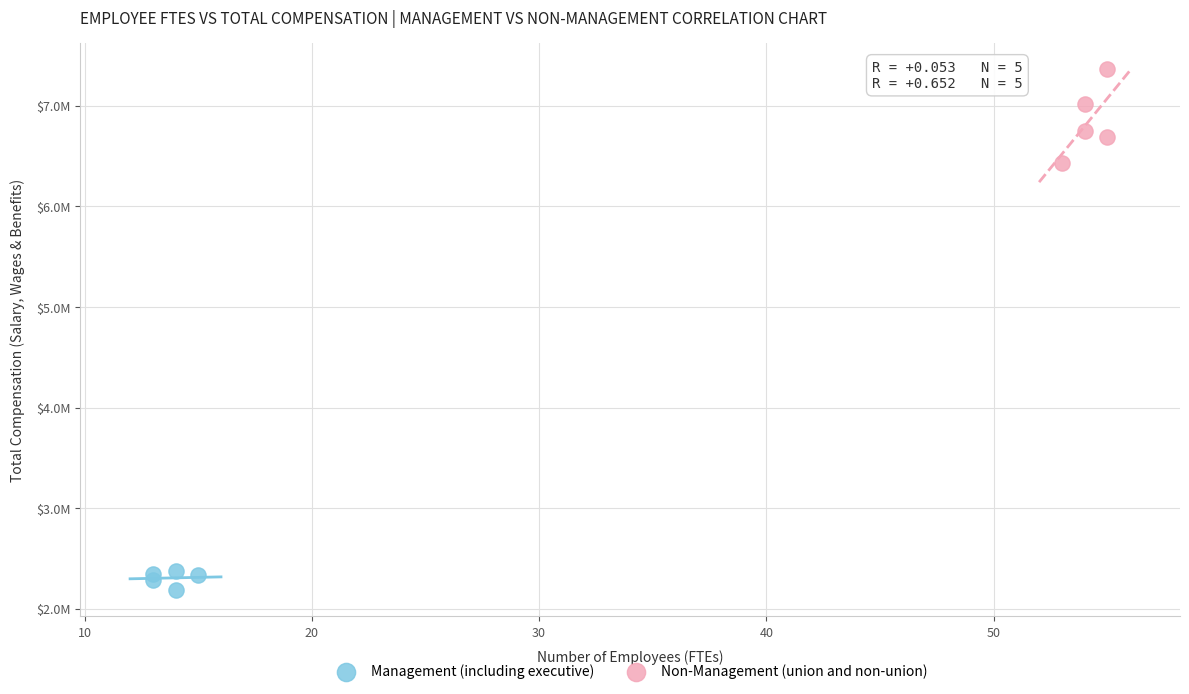

What are all the series names shown in the legend?

Management (including executive), Non-Management (union and non-union)